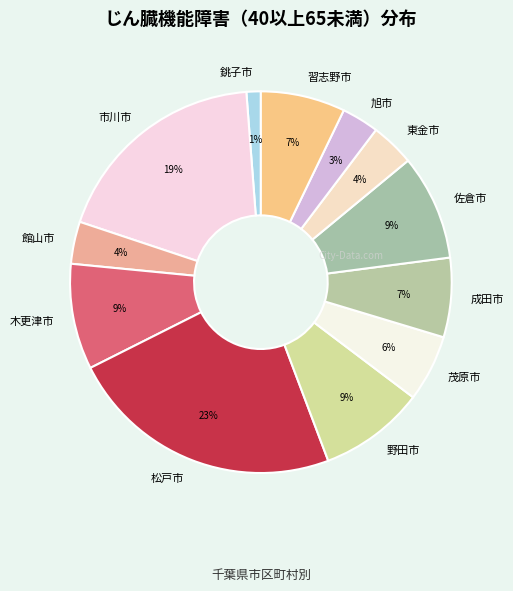

To the nearest percent, what is the average slice percentage?

8%